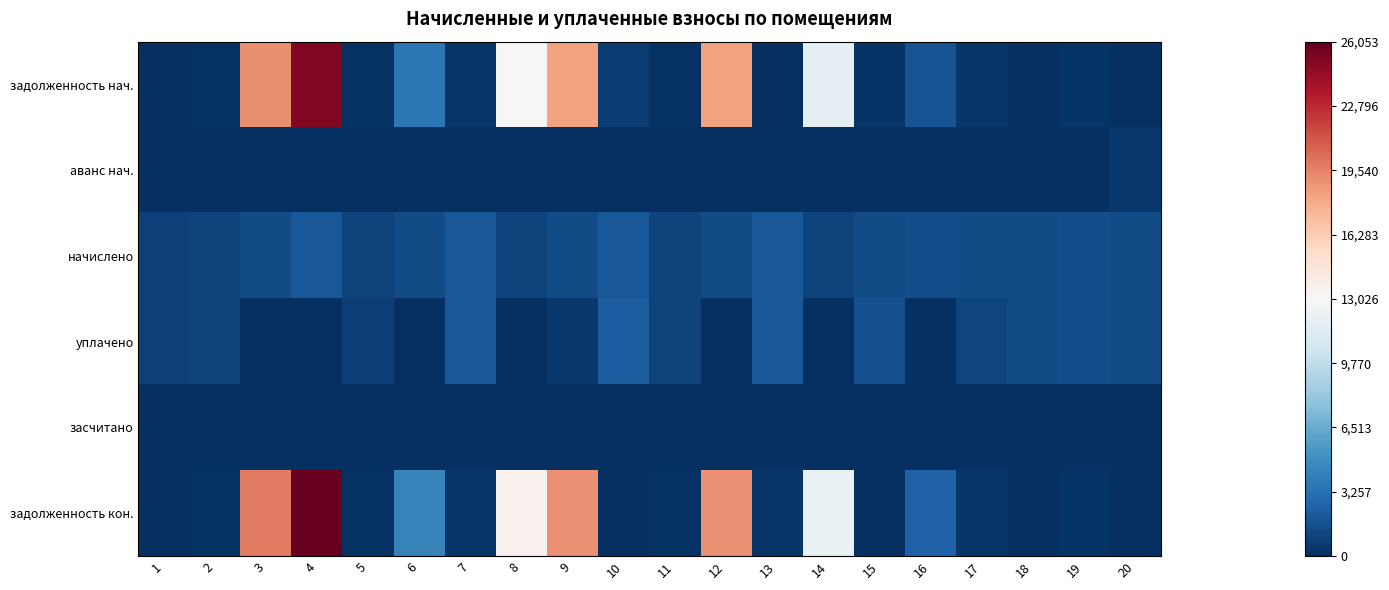

Which series changed the most between 2 and 10?

уплачено